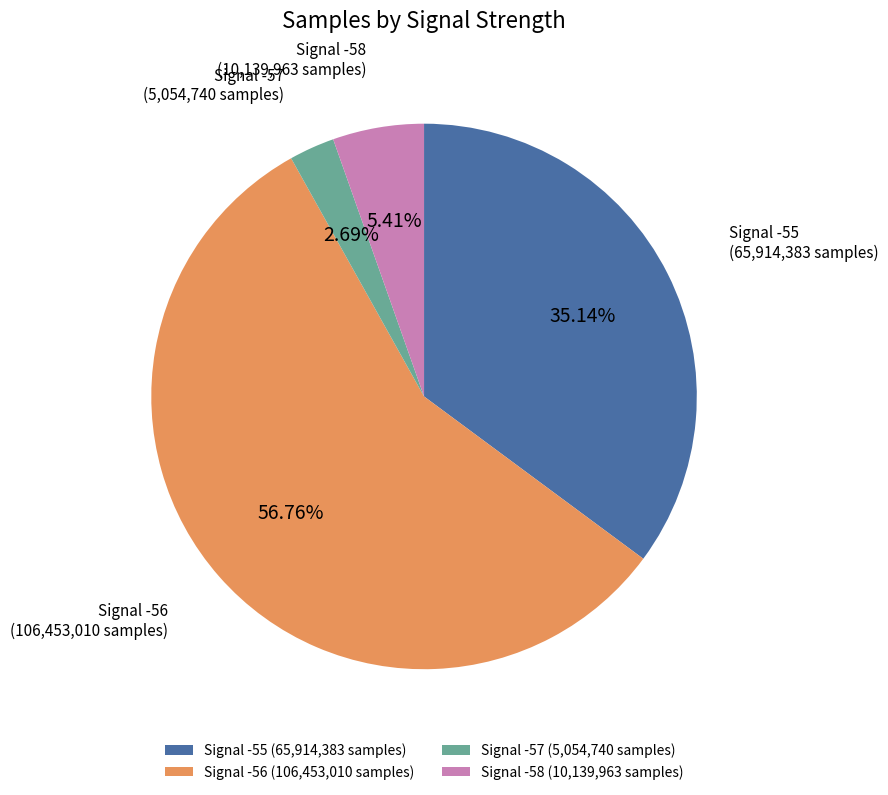

Between Signal -57 (5,054,740 samples) and Signal -56 (106,453,010 samples), which is larger?

Signal -56 (106,453,010 samples)